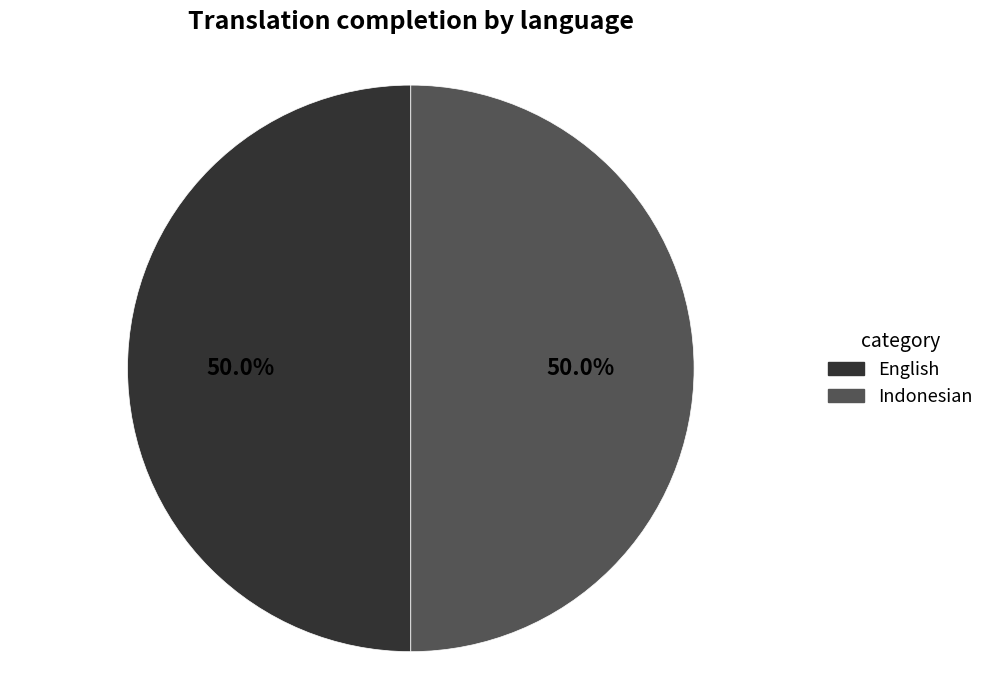

Do English and Indonesian together represent more than half of the pie?

Yes